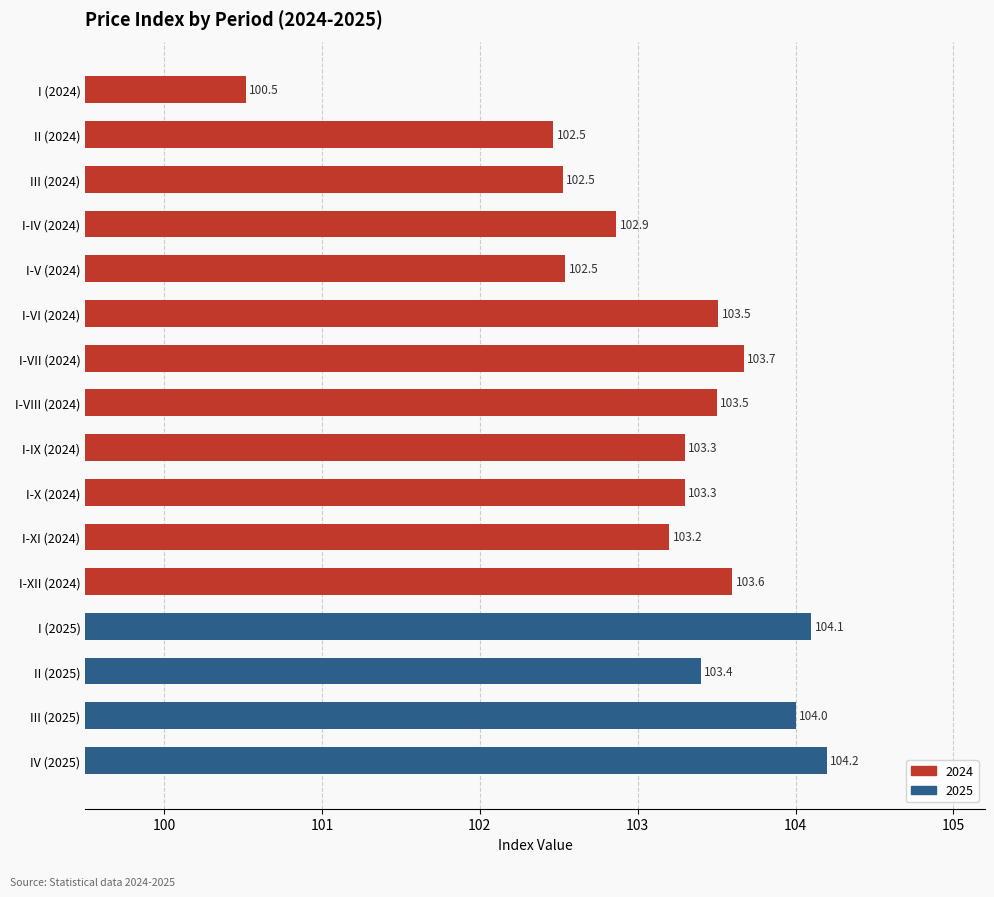

What is the greatest value displayed?

104.2